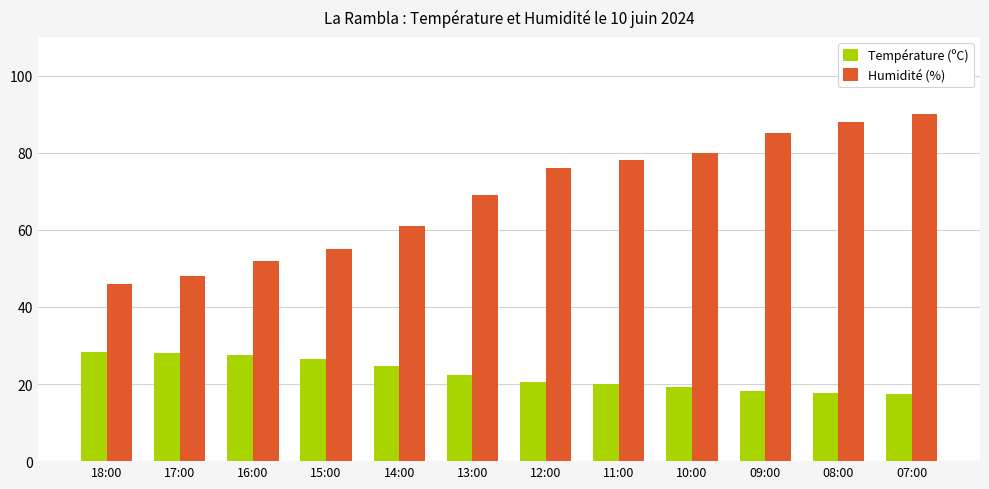

What is the maximum value shown in the chart?

90.0